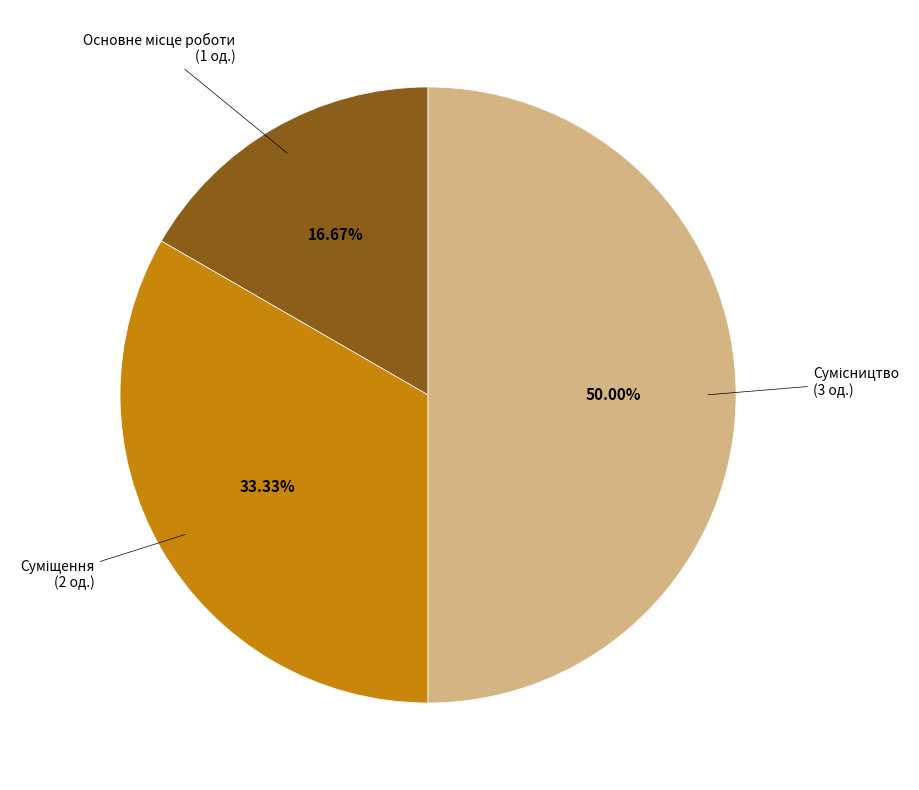

Count the number of slices in the pie.

3